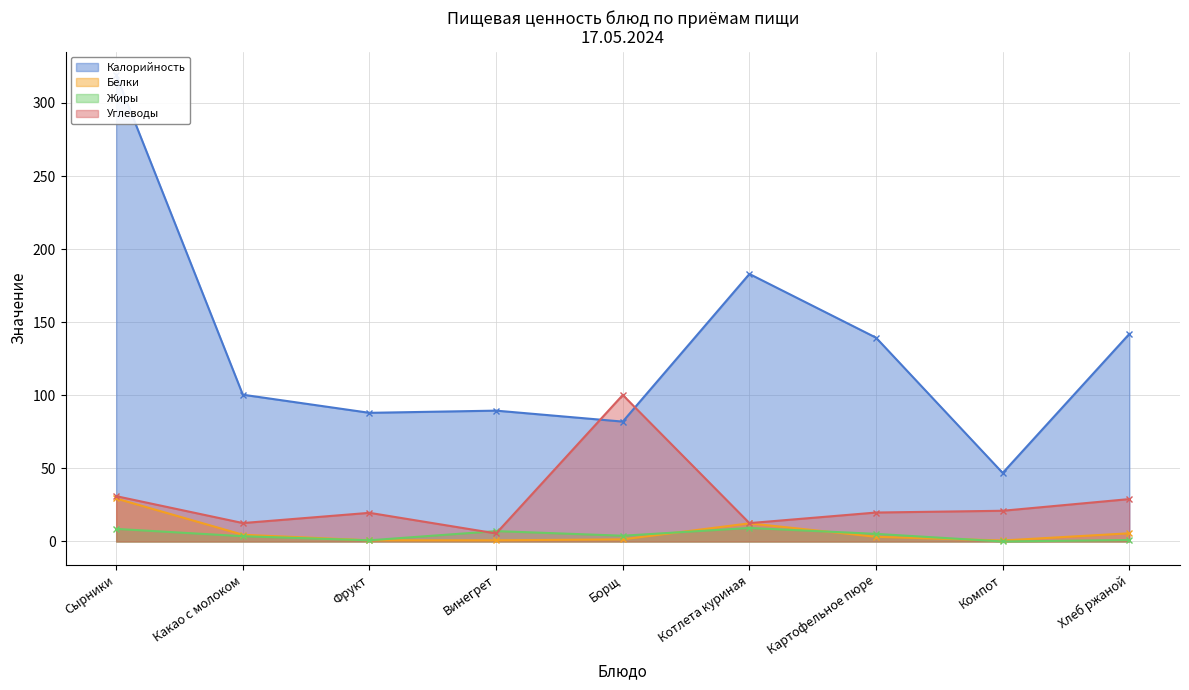

At how many categories does at least one series exceed 241?

1